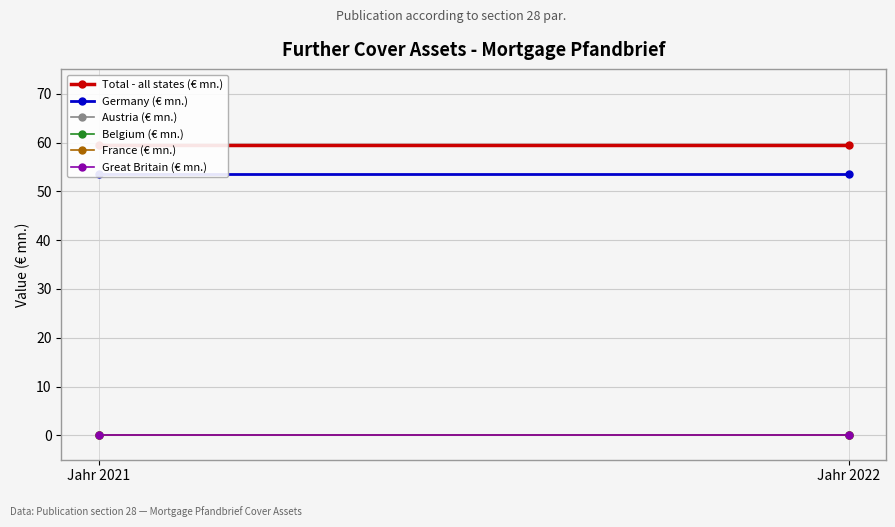

Reading left to right, what are all the values shown in this chart?

Total - all states (€ mn.): 59.5	59.5
Germany (€ mn.): 53.5	53.5
Austria (€ mn.): 0.0	0.0
Belgium (€ mn.): 0.0	0.0
France (€ mn.): 0.0	0.0
Great Britain (€ mn.): 0.0	0.0